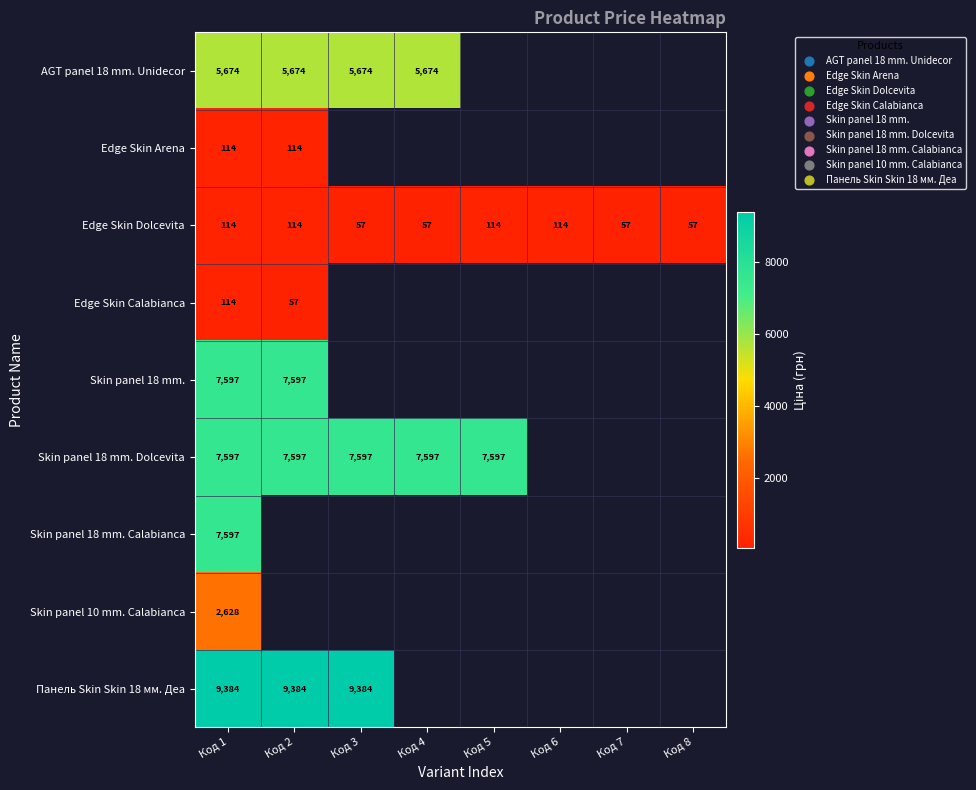

How many positive values does the Skin panel 18 mm. series have?

2